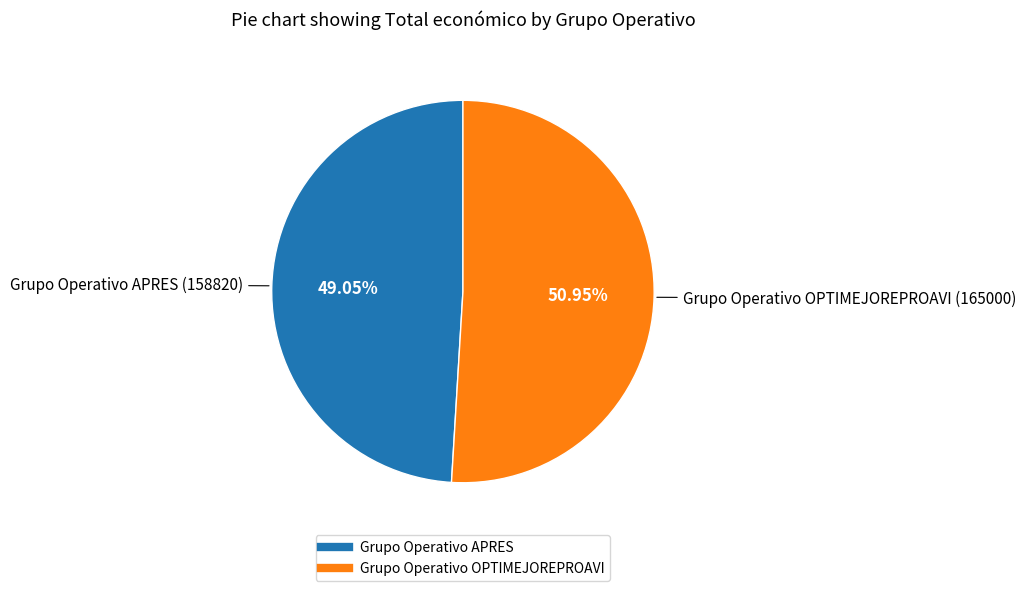

Is there a majority slice in this chart?

Yes